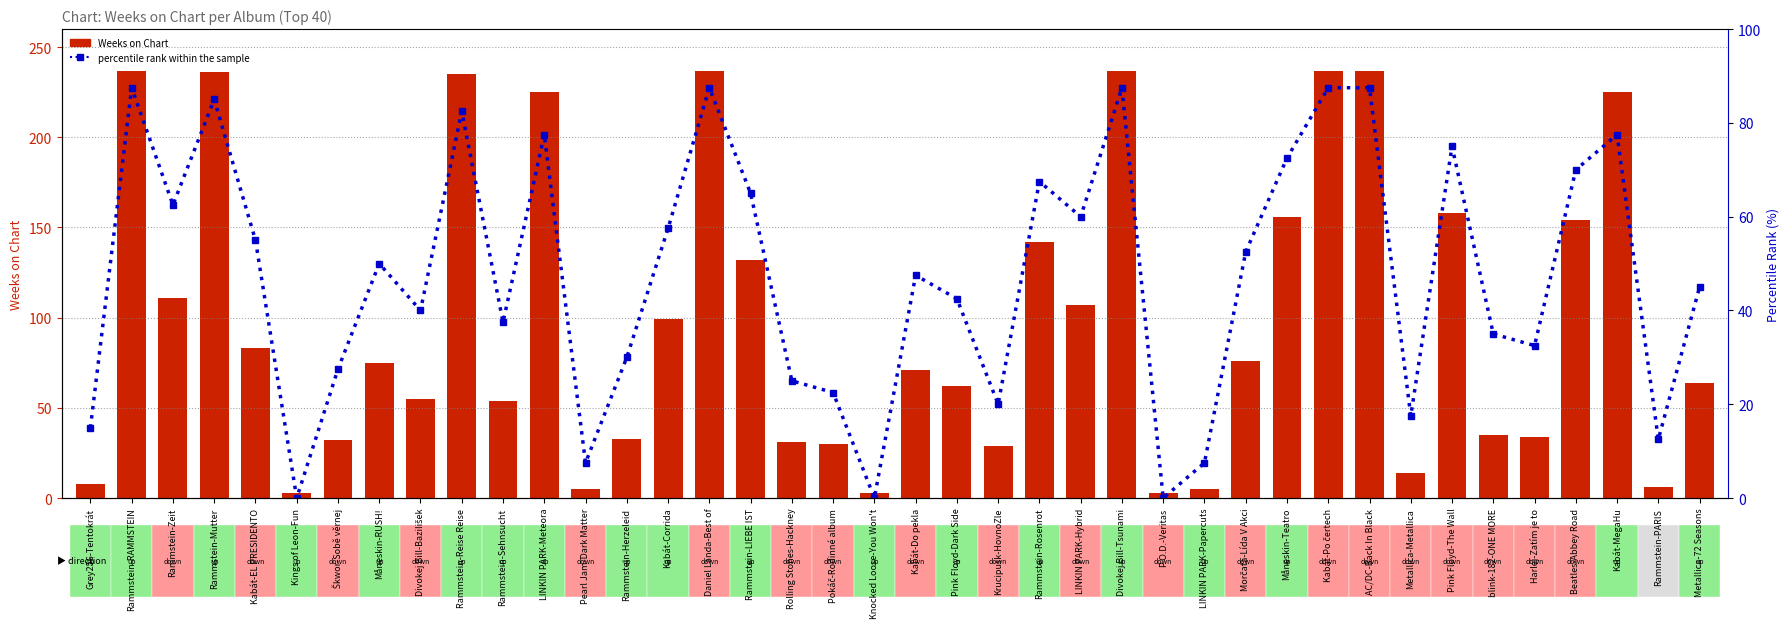

What is the total value across all series at Rammstein-Reise Reise?

317.5